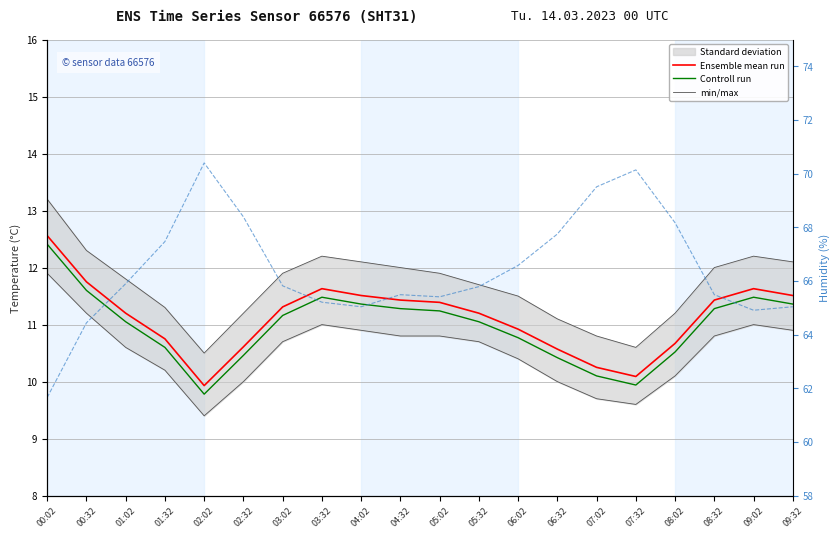

At which category does min/max reach its first local valley?

02:02